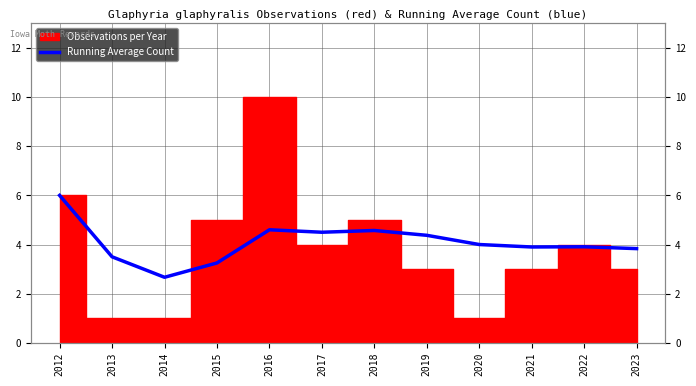

What is the difference between the values at 2016 and 2023?

0.8